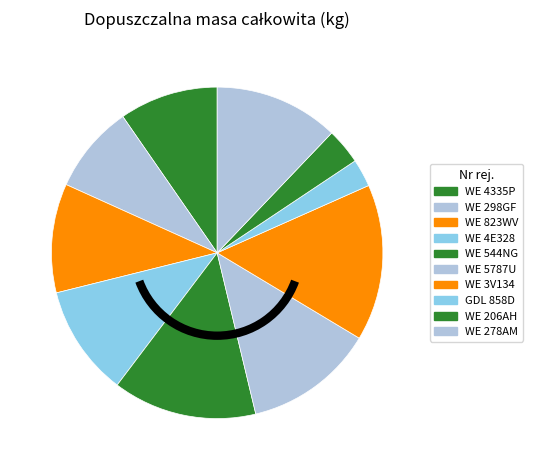

What percentage is the WE 5787U slice, to the nearest percent?

13%